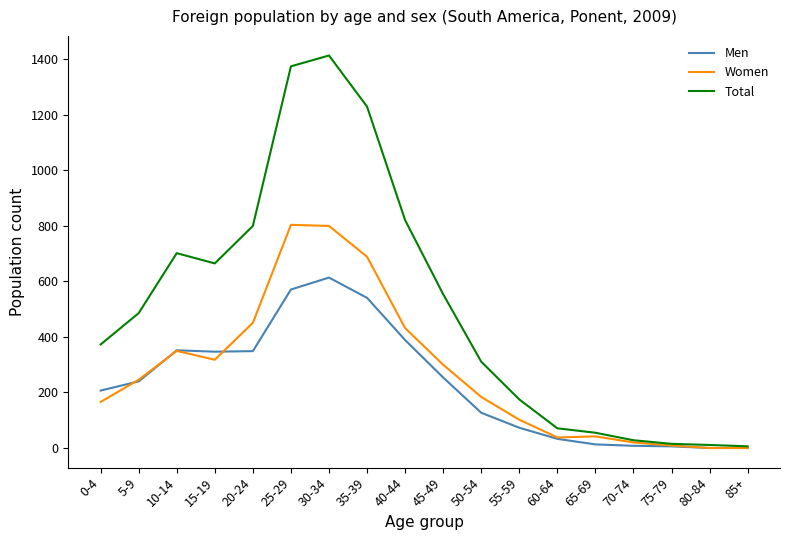

Is the value of Total at 15-19 greater than the value of Women at 5-9?

Yes